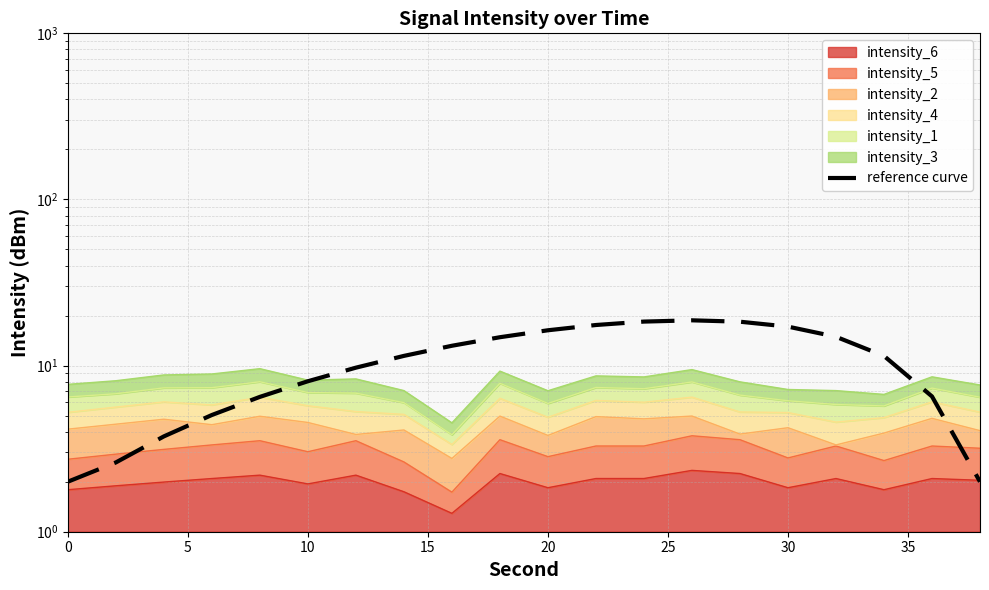

Count the number of categories in the chart.

20